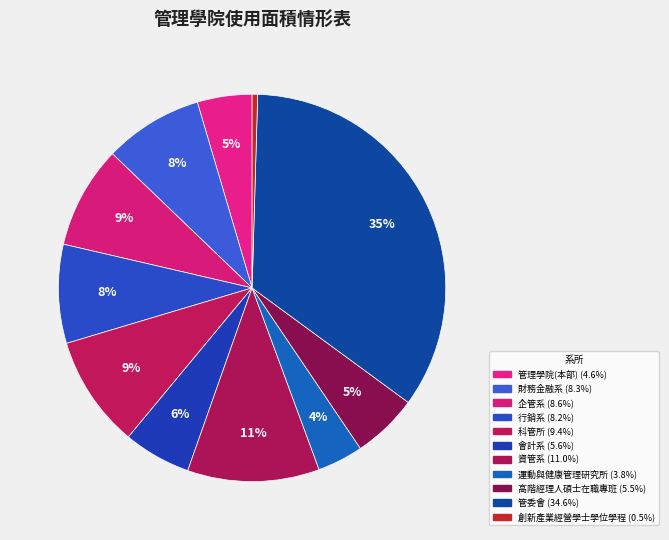

How many slices are in this pie chart?

11